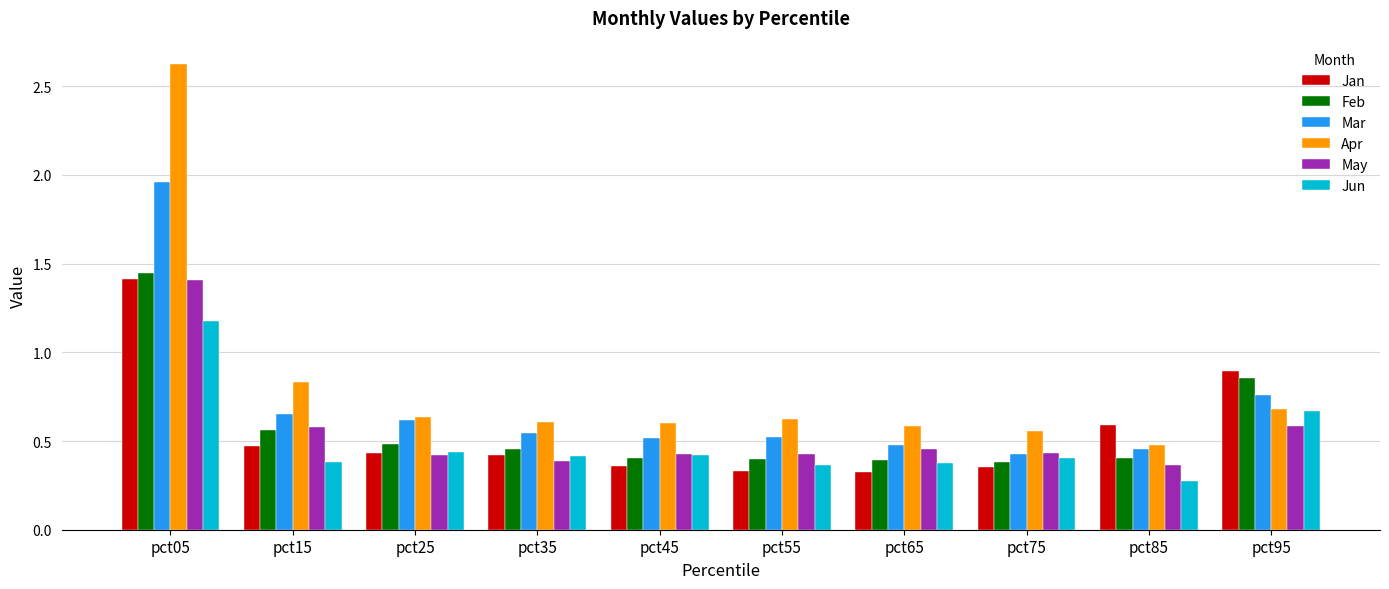

Which series changed the most between pct05 and pct15?

Apr